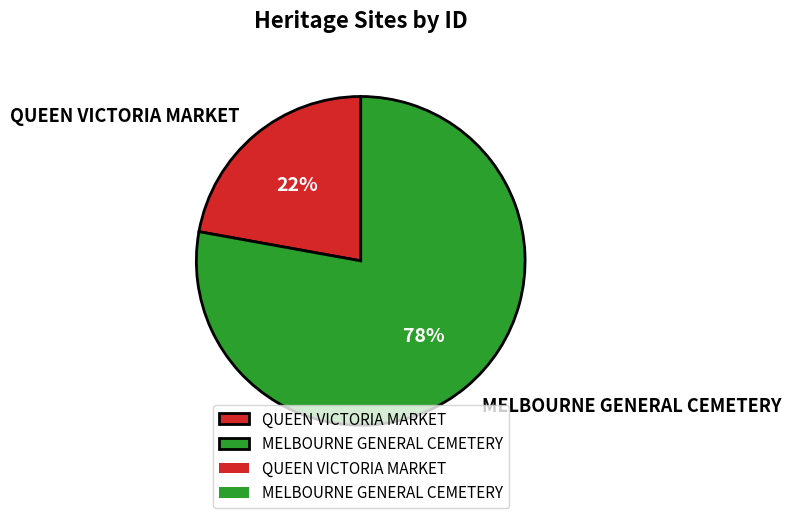

Do MELBOURNE GENERAL CEMETERY and QUEEN VICTORIA MARKET together represent more than half of the pie?

Yes